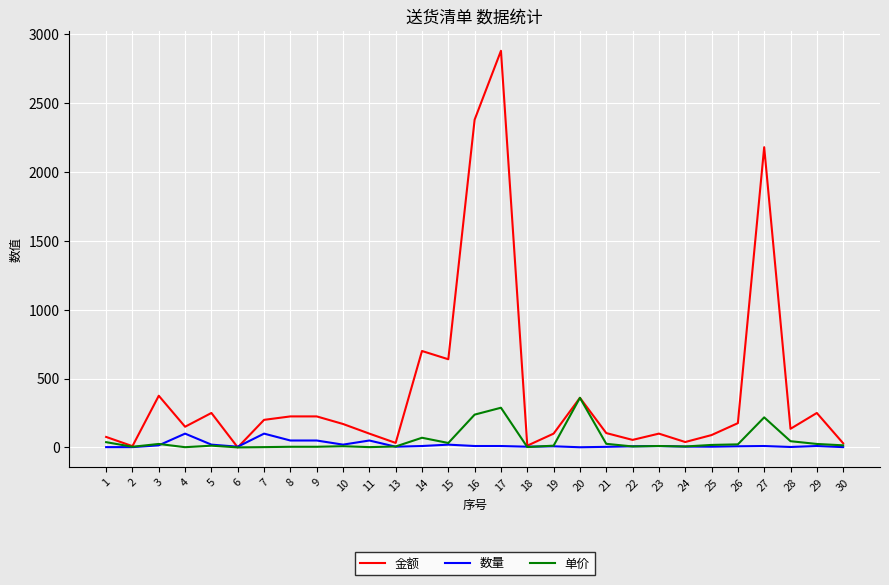

Where is the first local minimum for 金额?

2